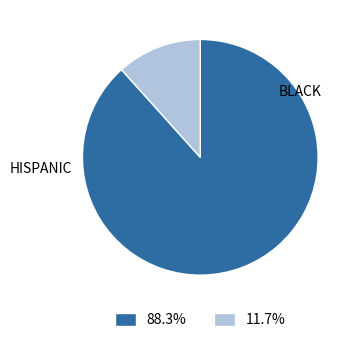

Is there any slice that represents more than half of the pie?

Yes